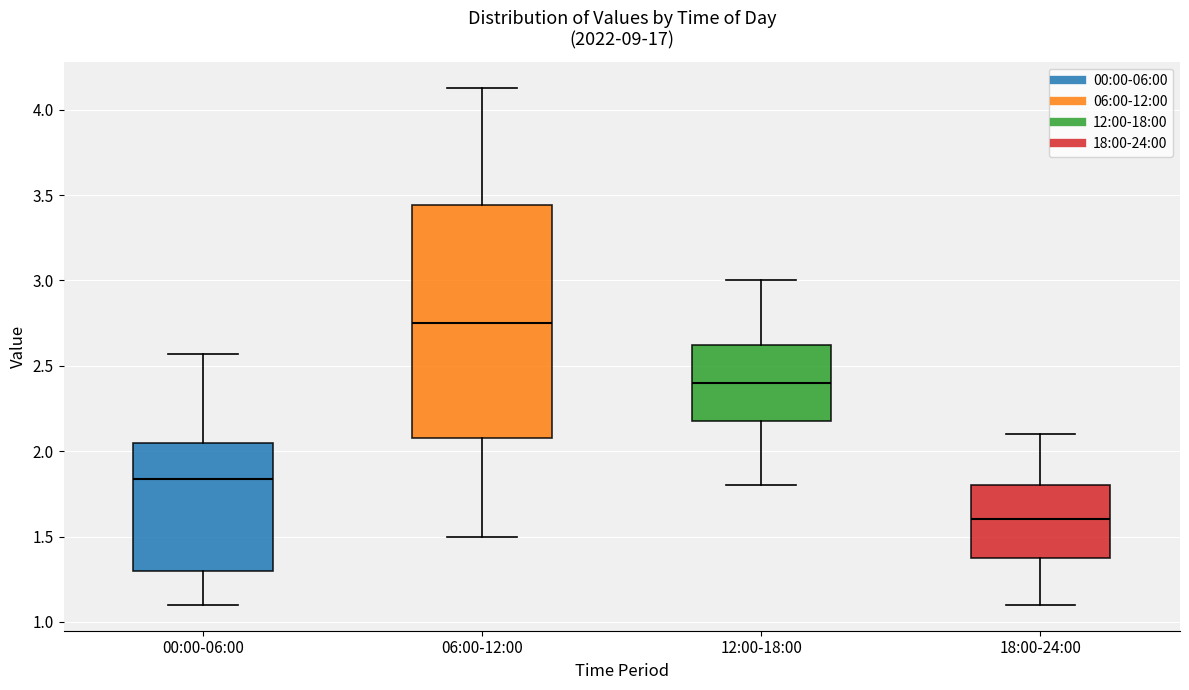

Where is the upper edge of the box for 12:00-18:00 on the y-axis? The values are not printed on the chart, so give them approximately, as read against the axis.

2.65